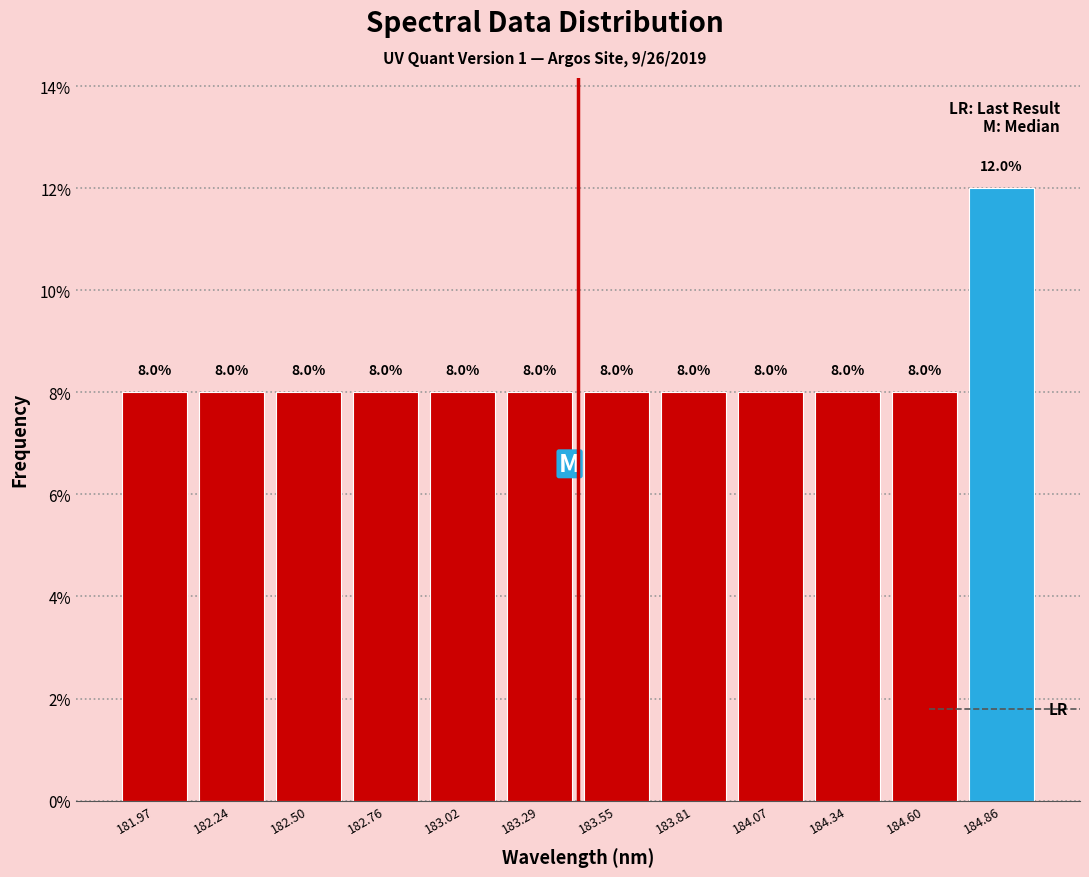

Over which range of the x-axis is the bar tallest?

184.75 to 185.00